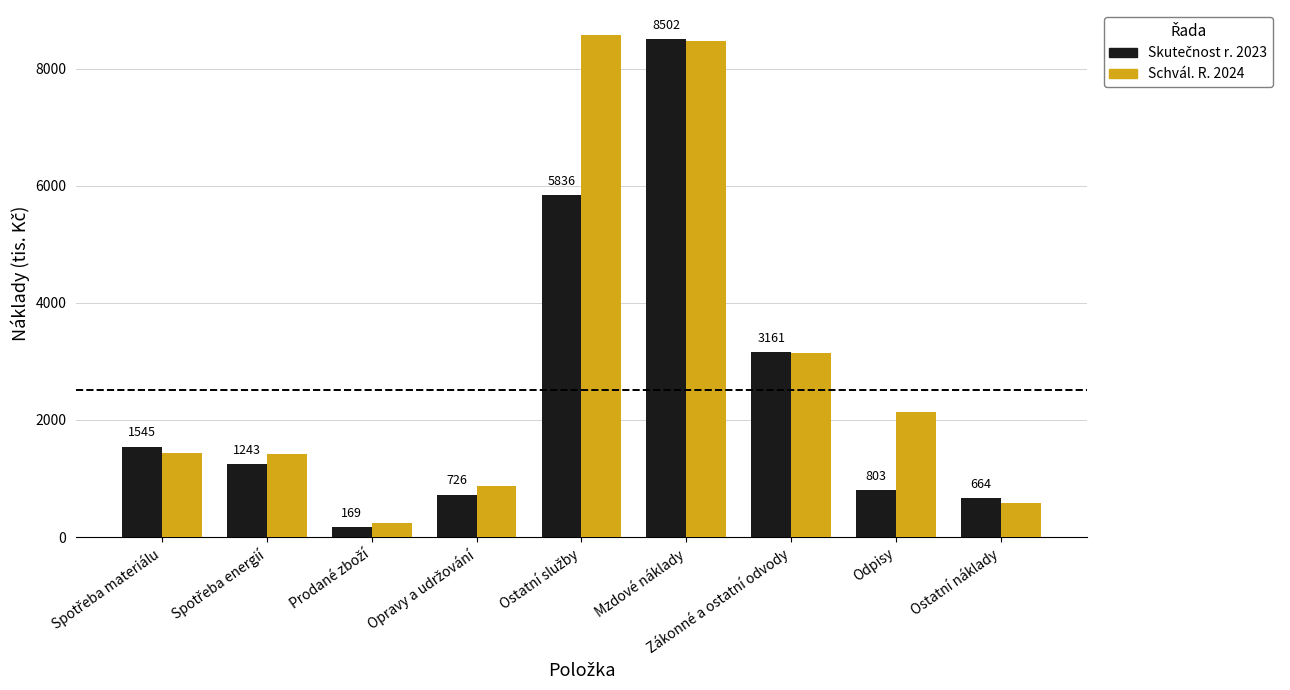

What is the difference between the highest and lowest values at Zákonné a ostatní odvody?

20